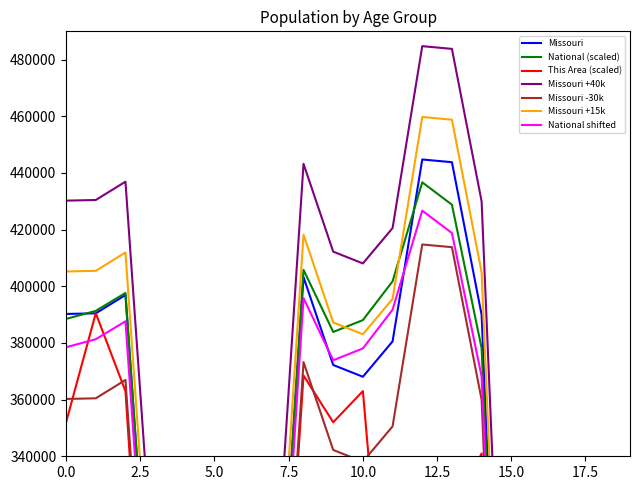

How many interior local peaks does the Missouri series have?

4